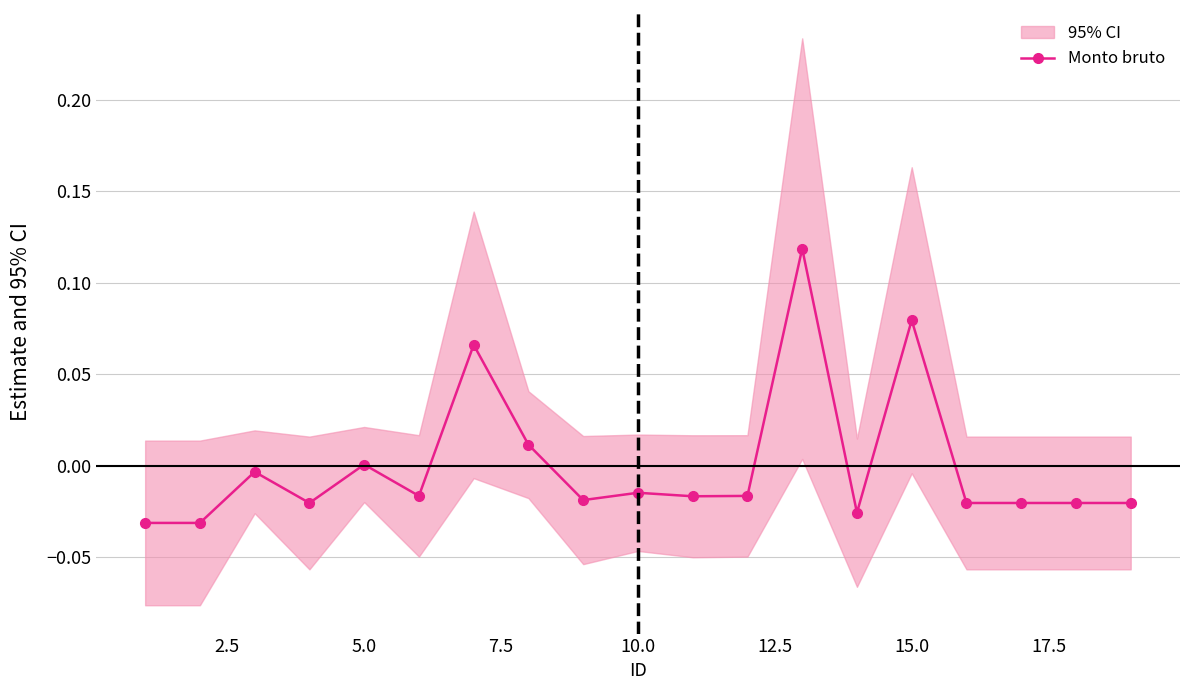

How many values are below zero?

14